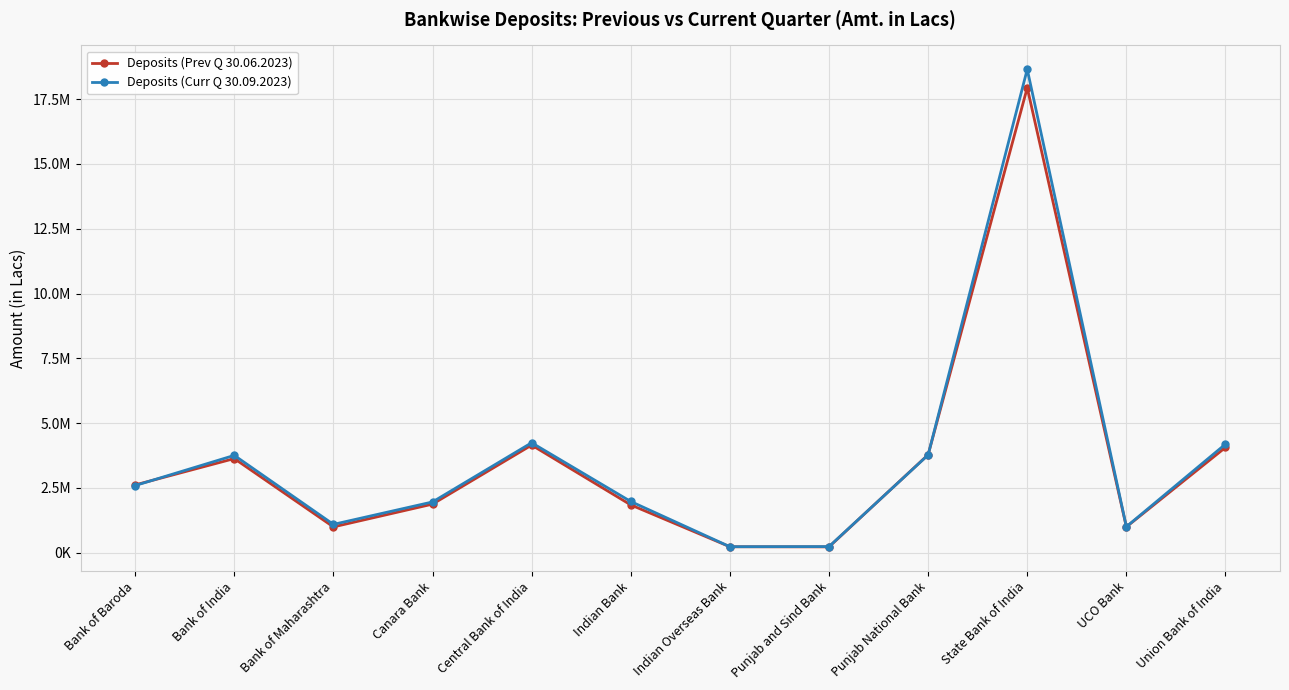

What is the average value of the Deposits (Curr Q 30.09.2023) series?

3643300.3